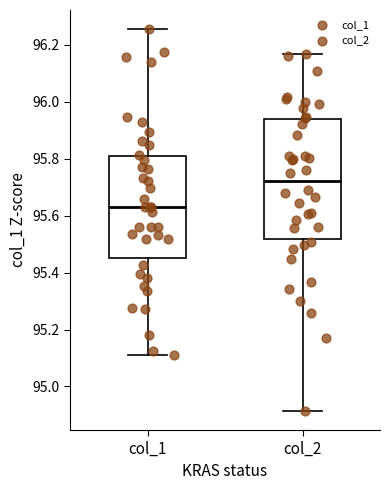

Reading left to right, transcribe this box plot: for each box, give where its median line is, the range the box spans, and where its two whiskers end, as read against the y-axis. The values are not printed on the chart, so give them approximately, as read against the axis.

col_1: median 95.62, box 95.46 to 95.80, whiskers 95.12 to 96.26
col_2: median 95.72, box 95.52 to 95.94, whiskers 94.92 to 96.16